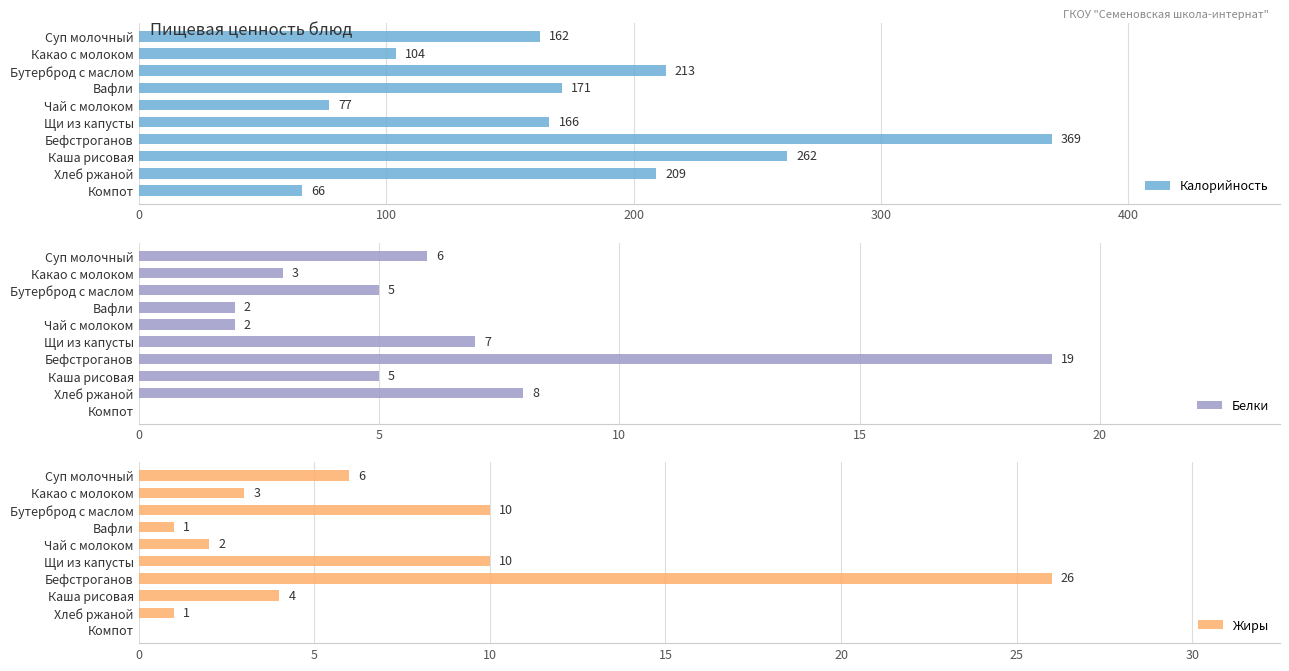

How many bars are there in total?

30